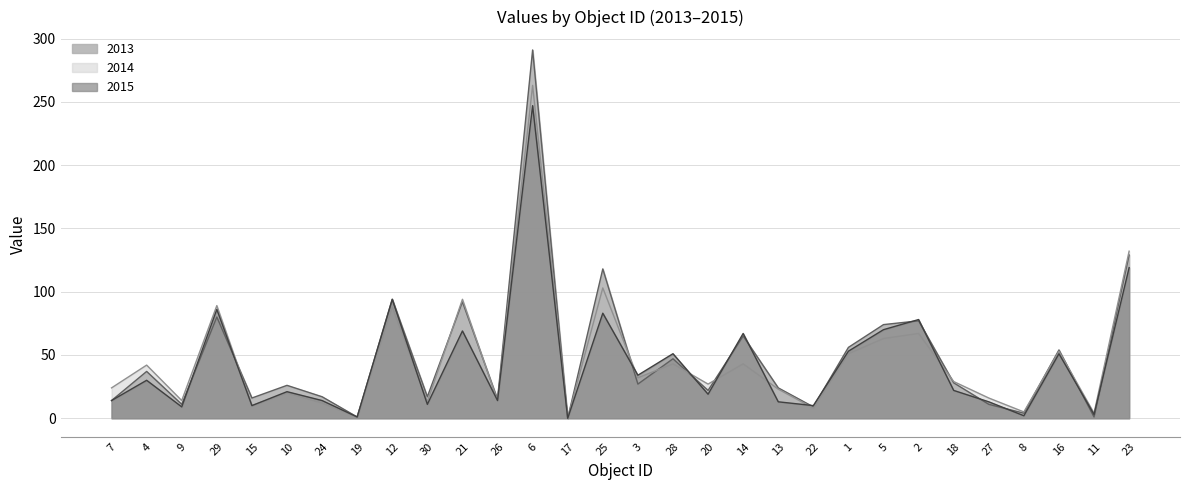

Is it true that 2014 equals 67 at 2?

True